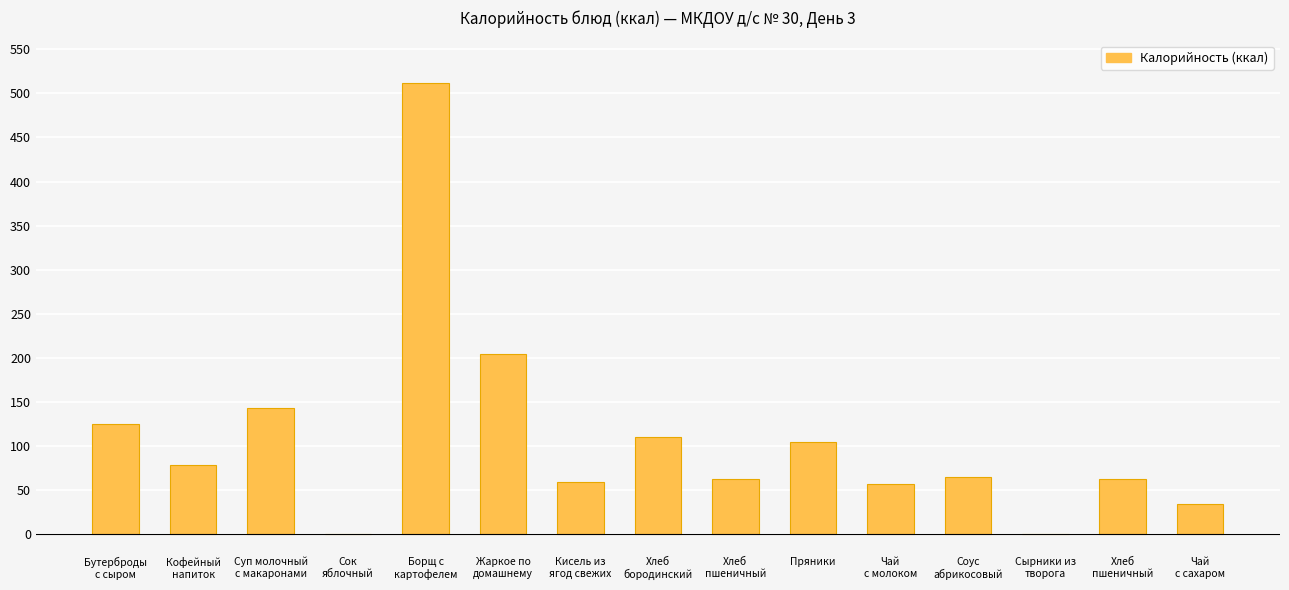

What is the greatest value displayed?

512.0